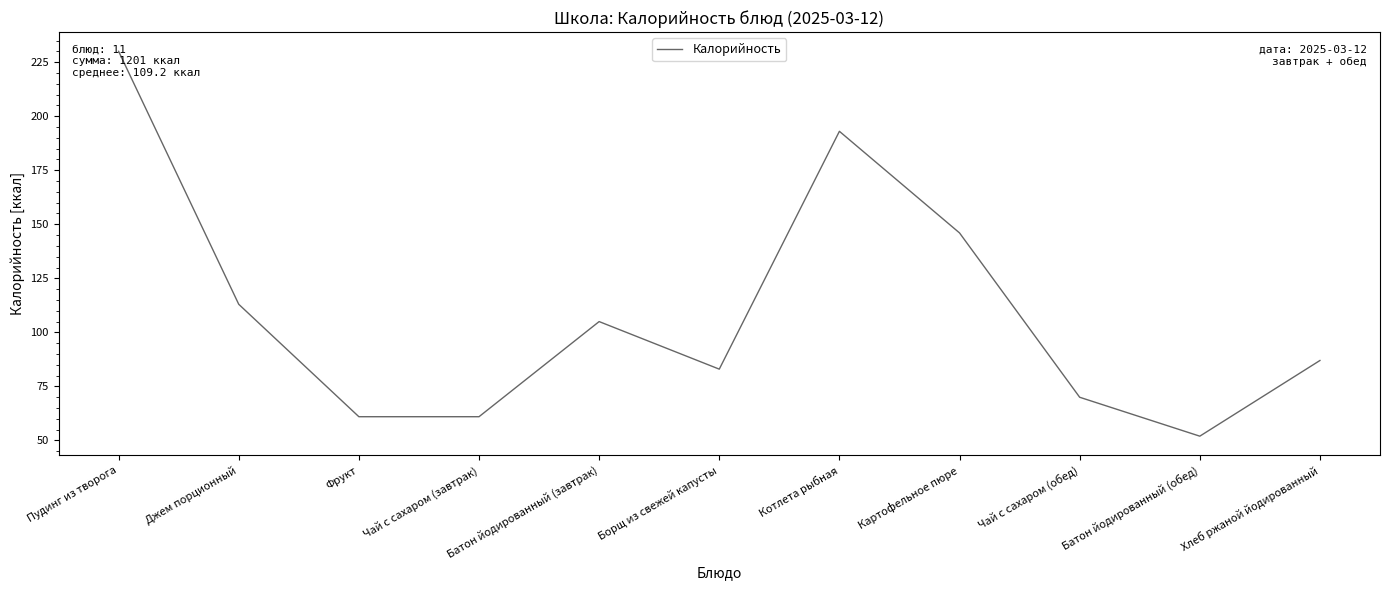

Reading left to right, extract all data points from this chart.

Пудинг из творога=230	Джем порционный=113	Фрукт=61	Чай с сахаром (завтрак)=61	Батон йодированный (завтрак)=105	Борщ из свежей капусты=83	Котлета рыбная=193	Картофельное пюре=146	Чай с сахаром (обед)=70	Батон йодированный (обед)=52	Хлеб ржаной йодированный=87